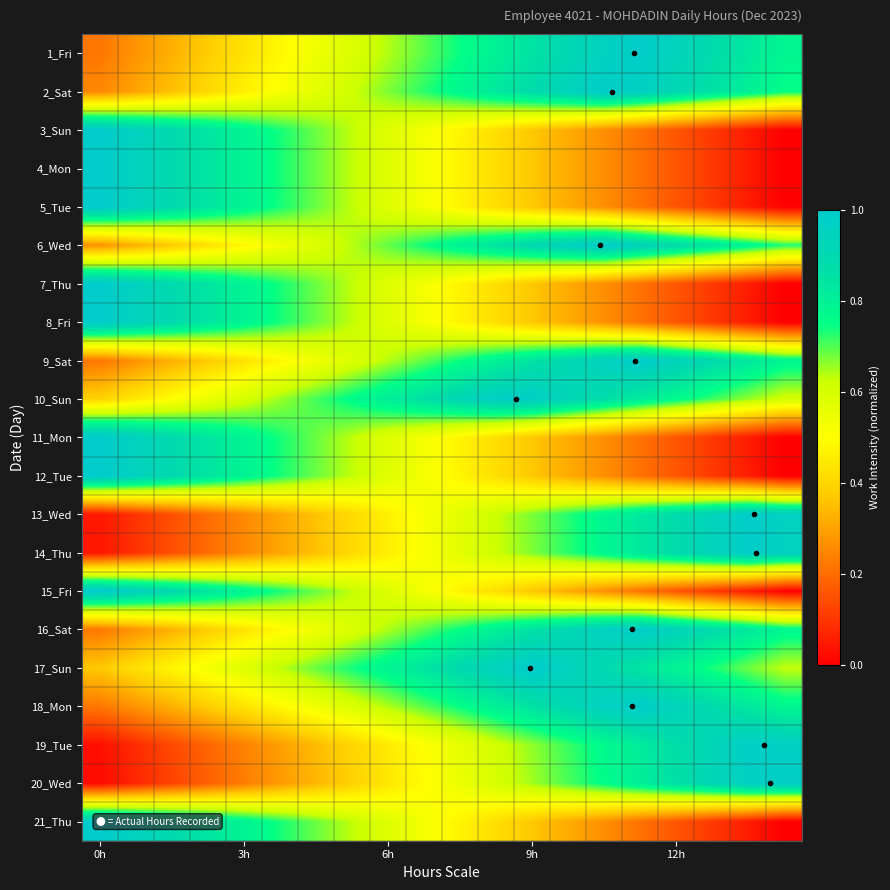

At which category does the chart reach its peak across all series?

0h